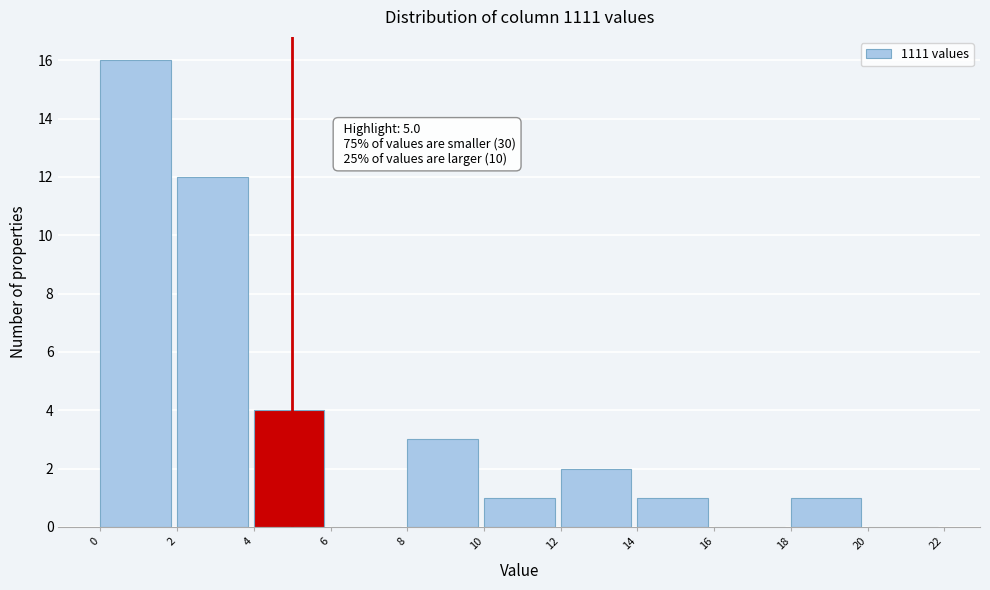

Over which range of the x-axis is the bar tallest?

0 to 2